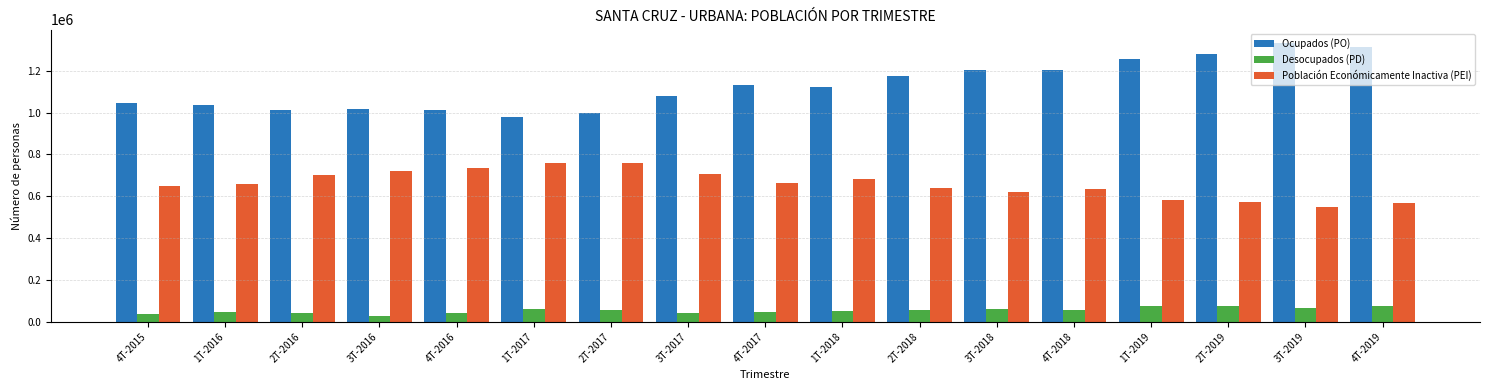

At 4T-2019, list the series in order from largest to smallest.

Ocupados (PO), Población Económicamente Inactiva (PEI), Desocupados (PD)